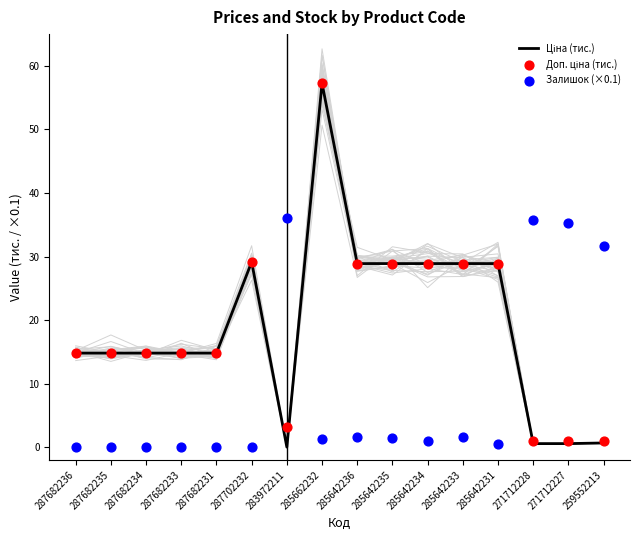

At which category is the sum across all series the highest?

285662232